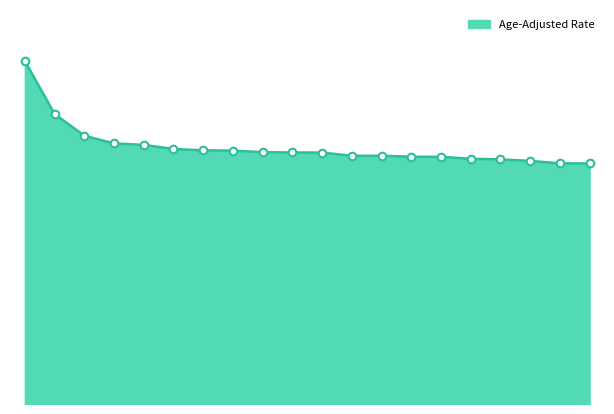

Is this an area chart (filled region under the line)?

Yes